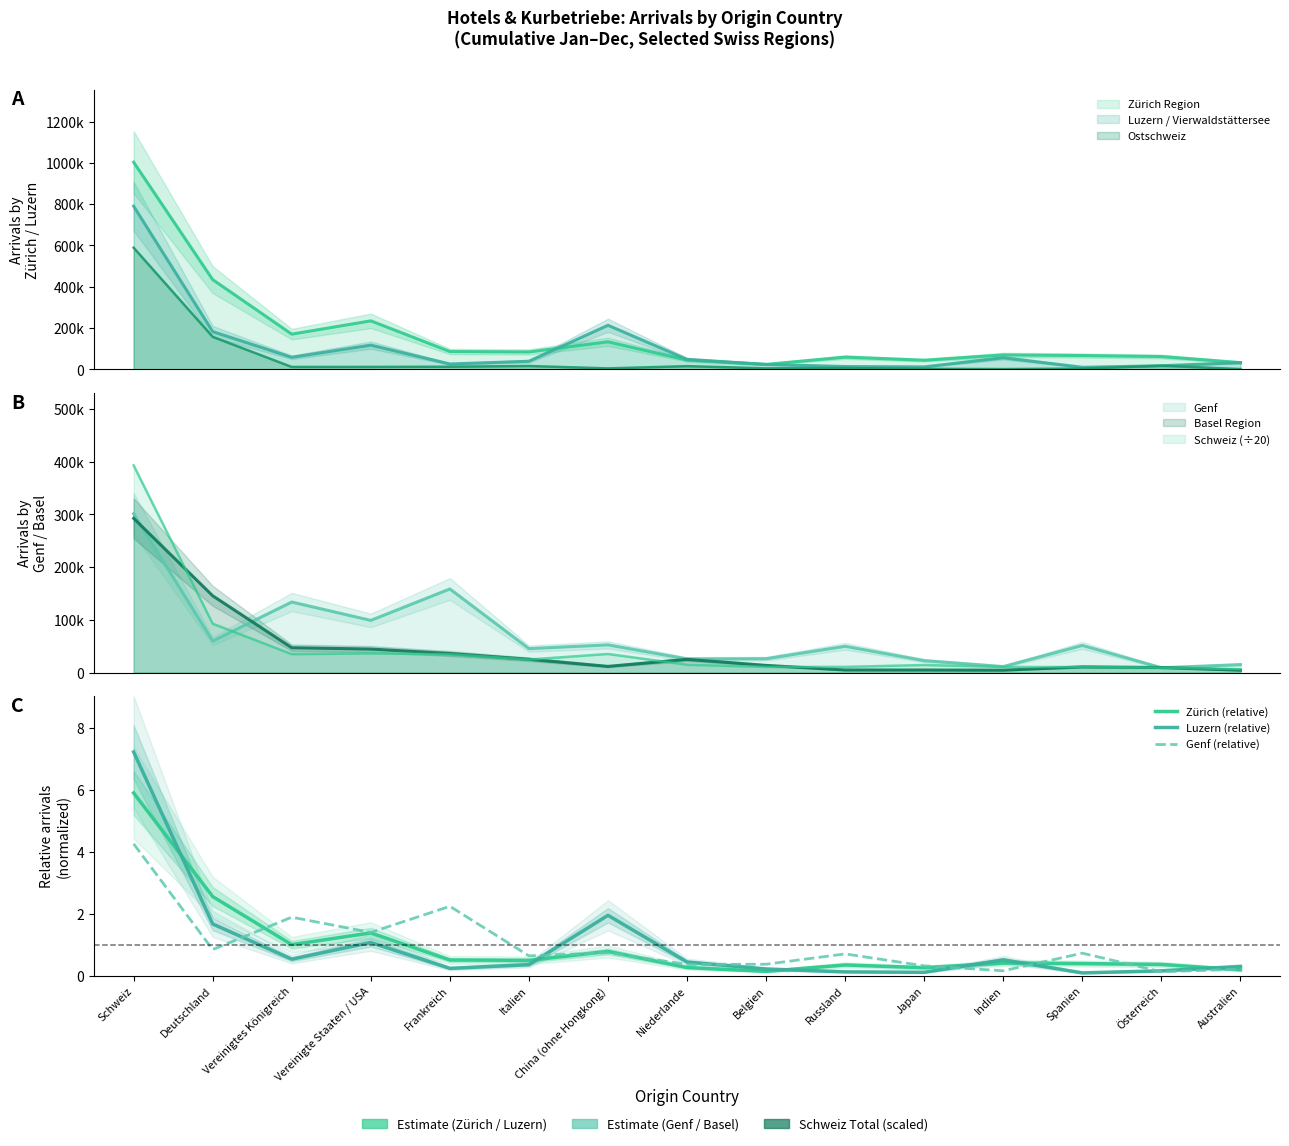

Does the chart display data point markers on the line(s)?

No